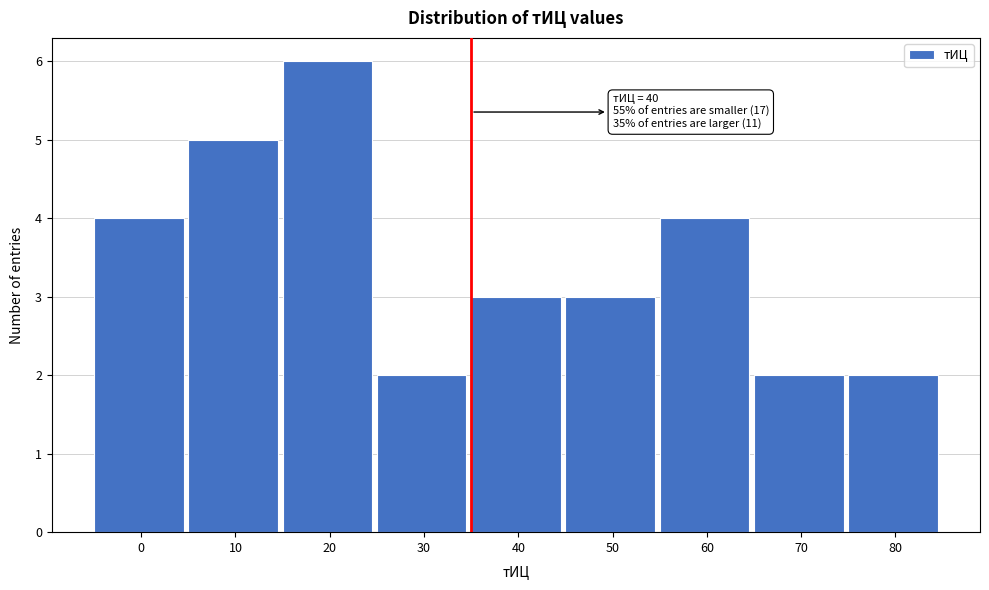

Reading right to left, extract all data points from this chart.

80=2	70=2	60=4	50=3	40=3	30=2	20=6	10=5	0=4